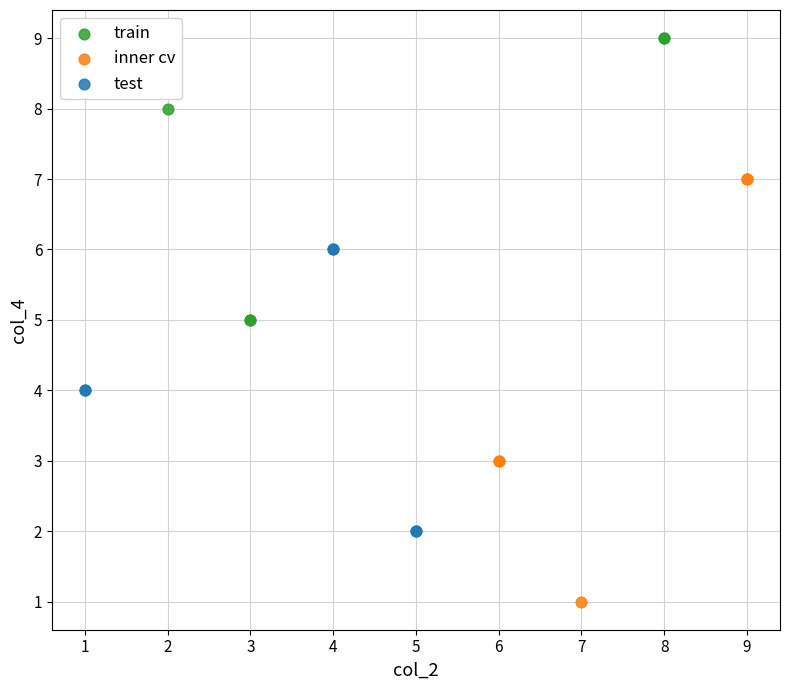

Which series reaches the maximum Y coordinate?

train